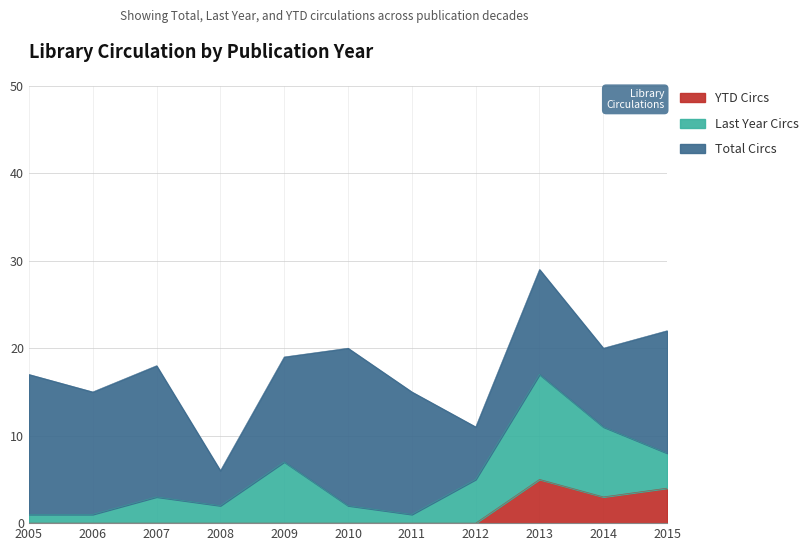

How many series are shown in this chart?

3